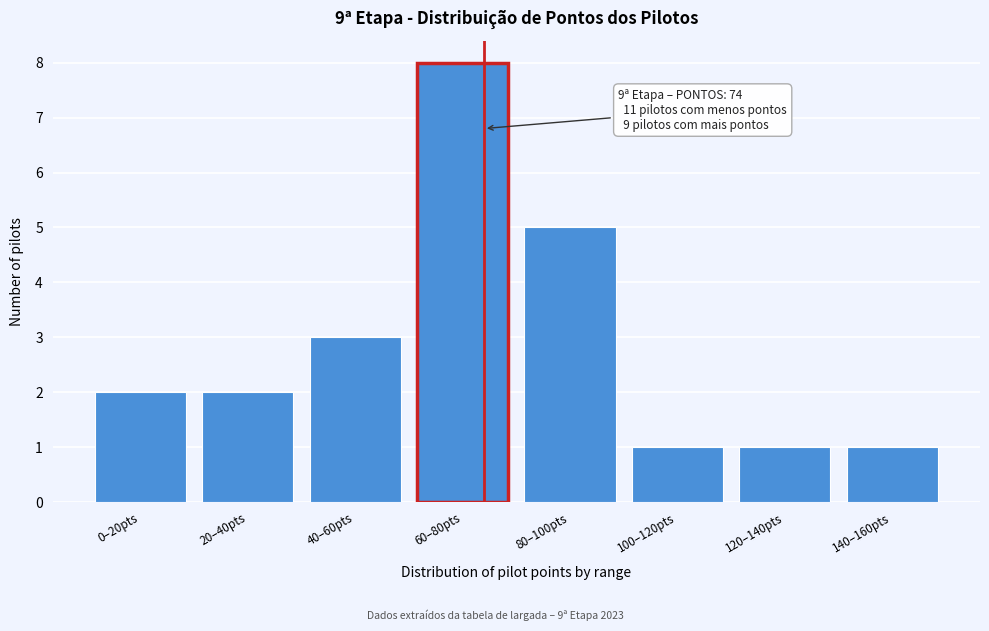

Reading left to right, what are all the values shown in this chart?

0–20pts=2	20–40pts=2	40–60pts=3	60–80pts=8	80–100pts=5	100–120pts=1	120–140pts=1	140–160pts=1